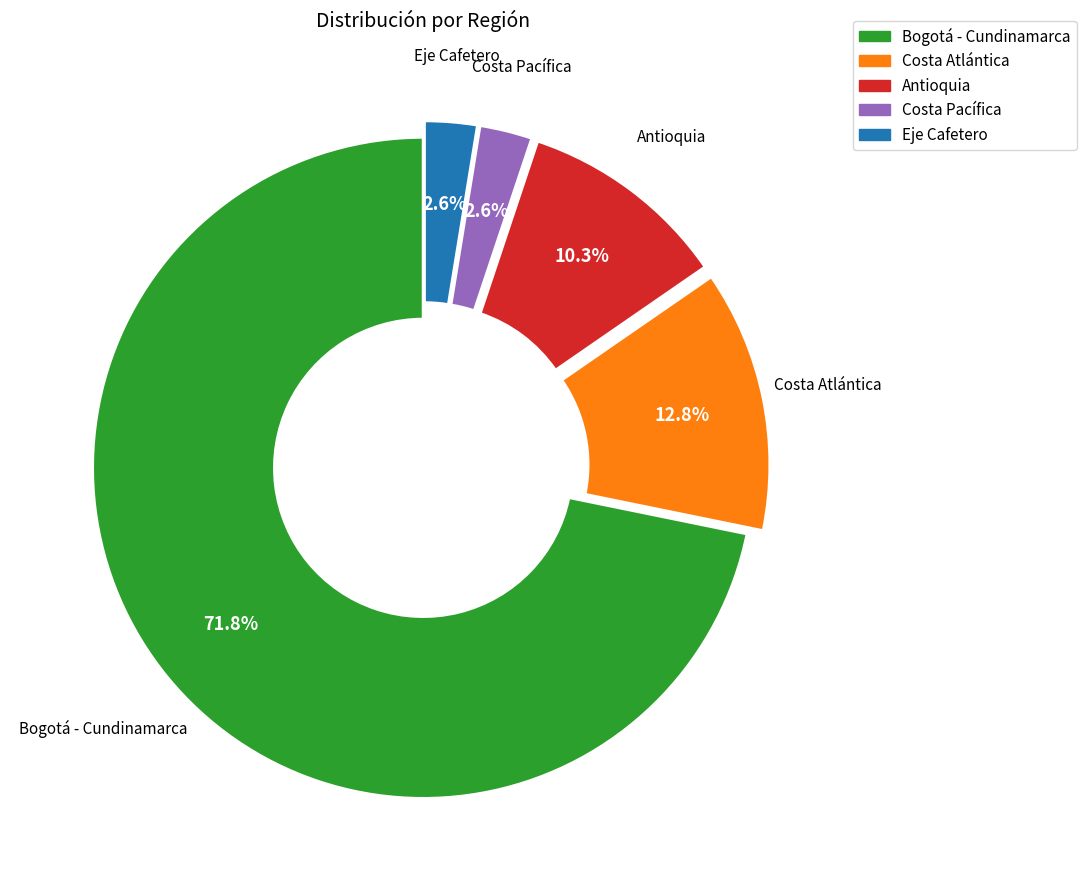

Between Eje Cafetero and Bogotá - Cundinamarca, which is larger?

Bogotá - Cundinamarca